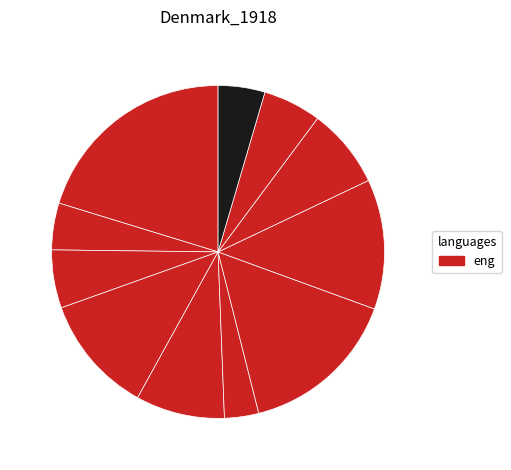

How many segments does this pie chart have?

11